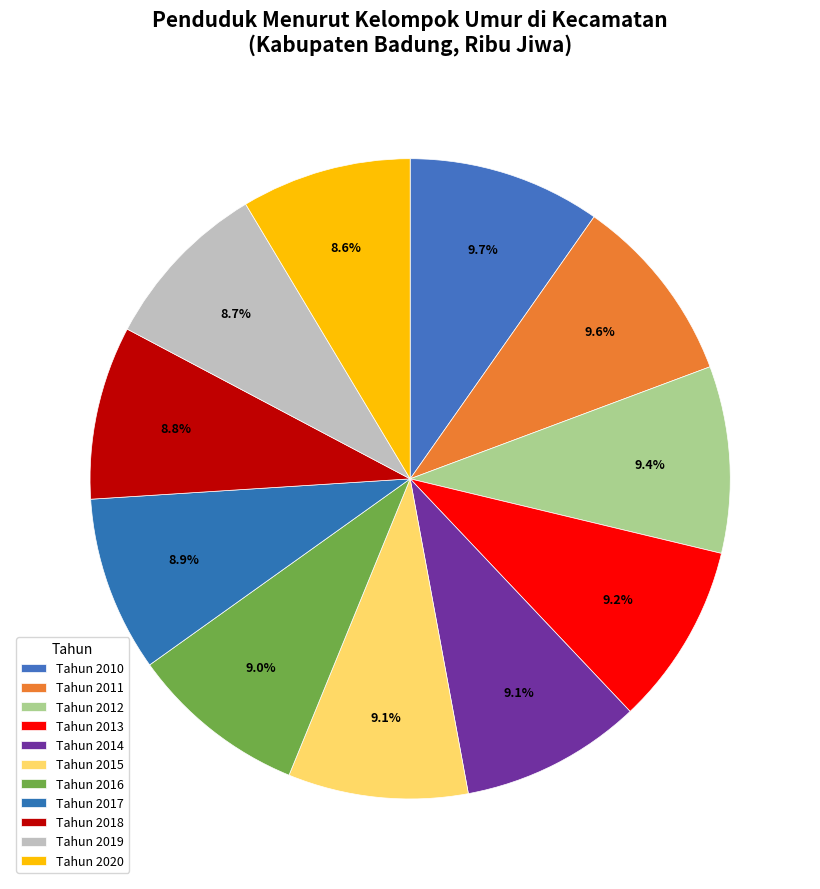

Which slice is the largest?

Tahun 2010